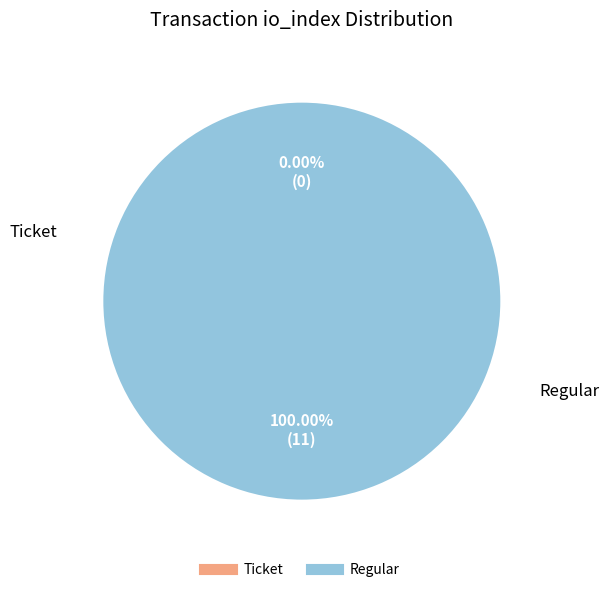

To the nearest percent, what percentage of the pie is 1?

100%